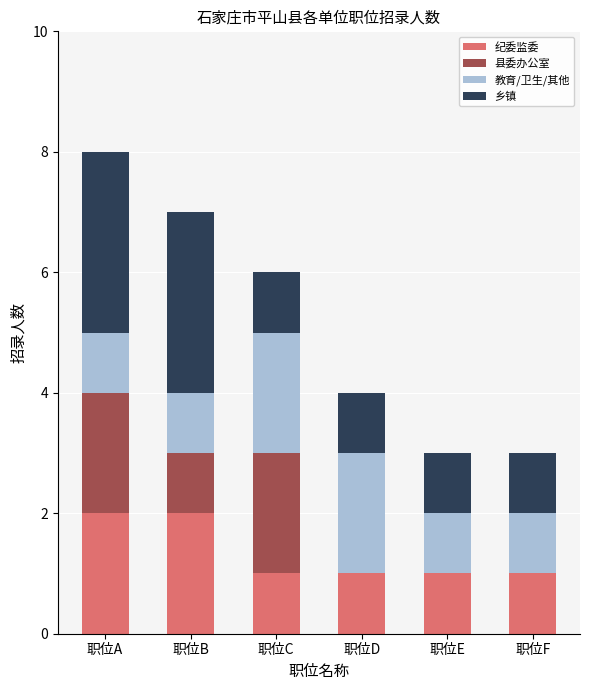

Is it true that 纪委监委 equals 1 at 职位B?

False